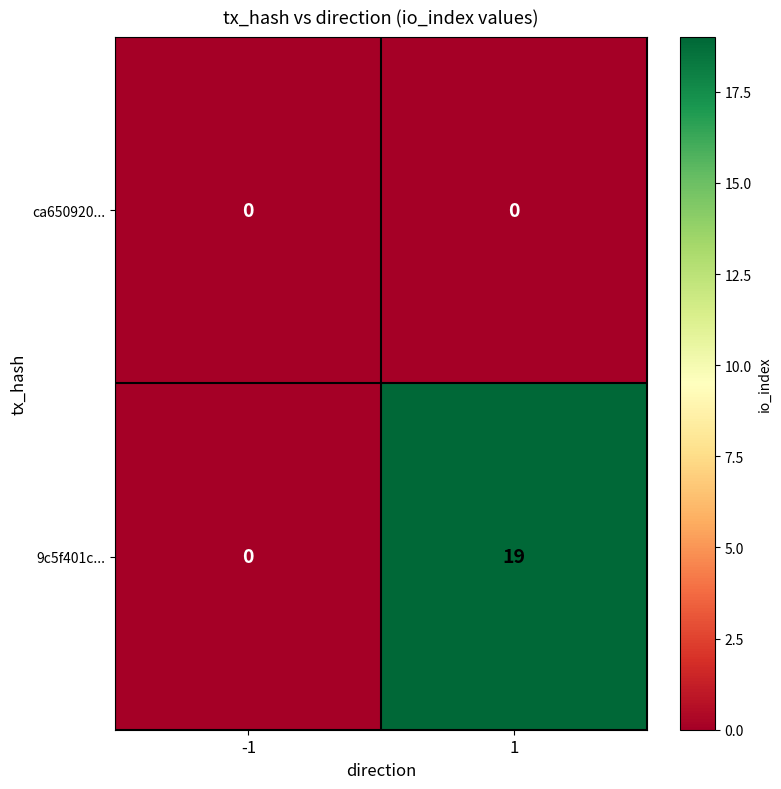

List the series in order of their overall mean, highest first.

9c5f401c..., ca650920...